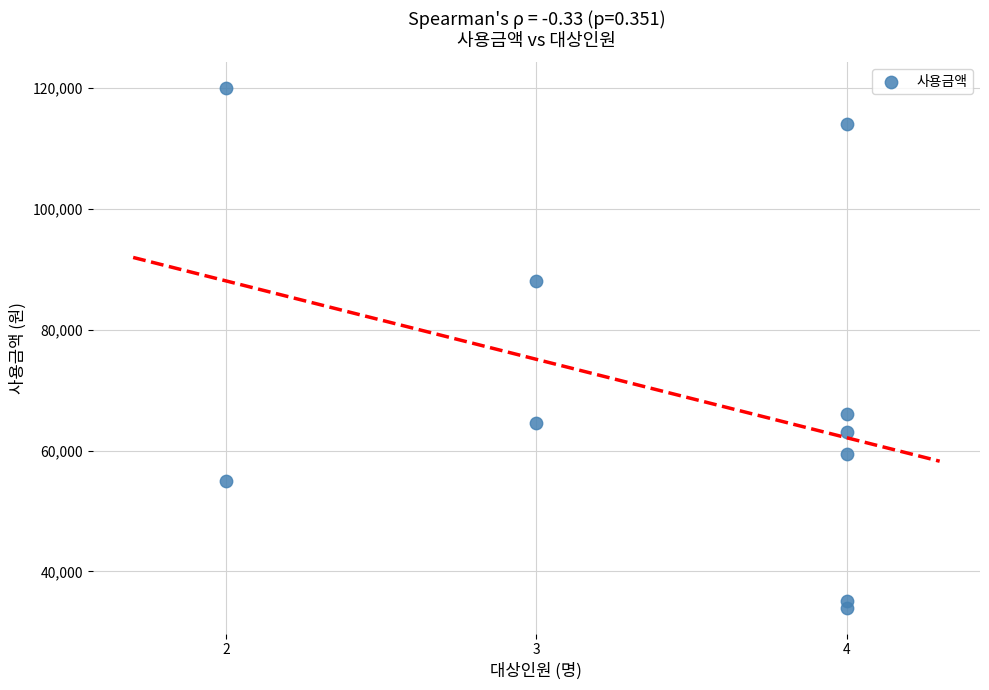

What is the range of Y values (max minus min)?

86000